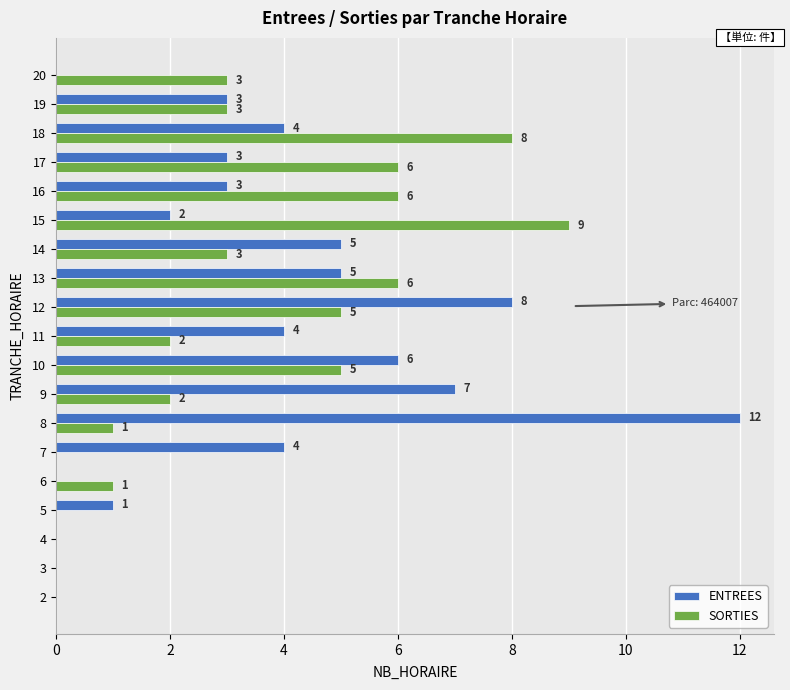

The ENTREES series shows 1 at 16. True or false?

False